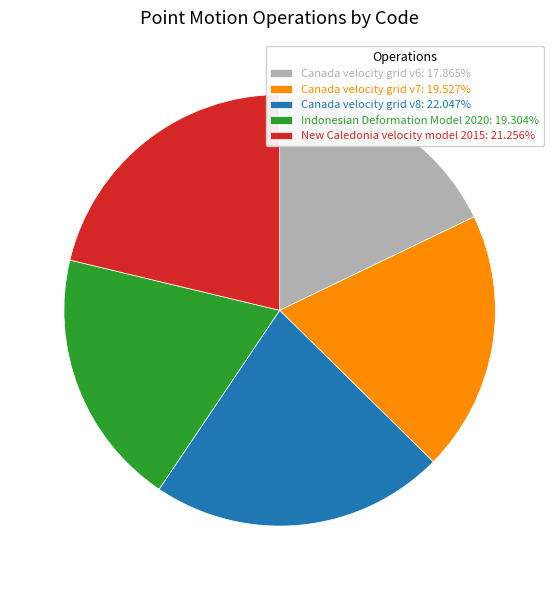

How many slices are in this pie chart?

5